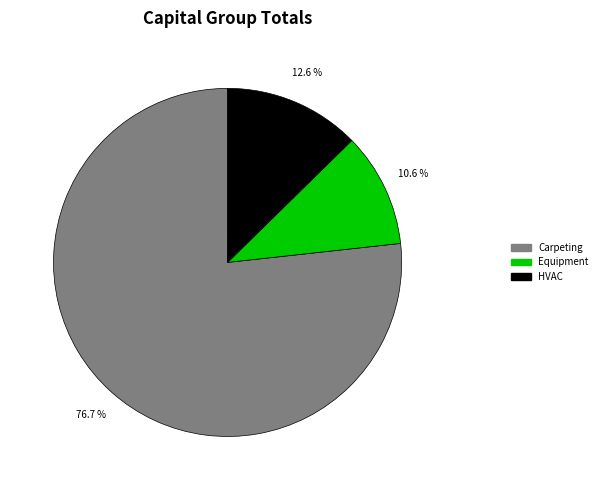

Does Carpeting account for over 50% of the chart?

Yes